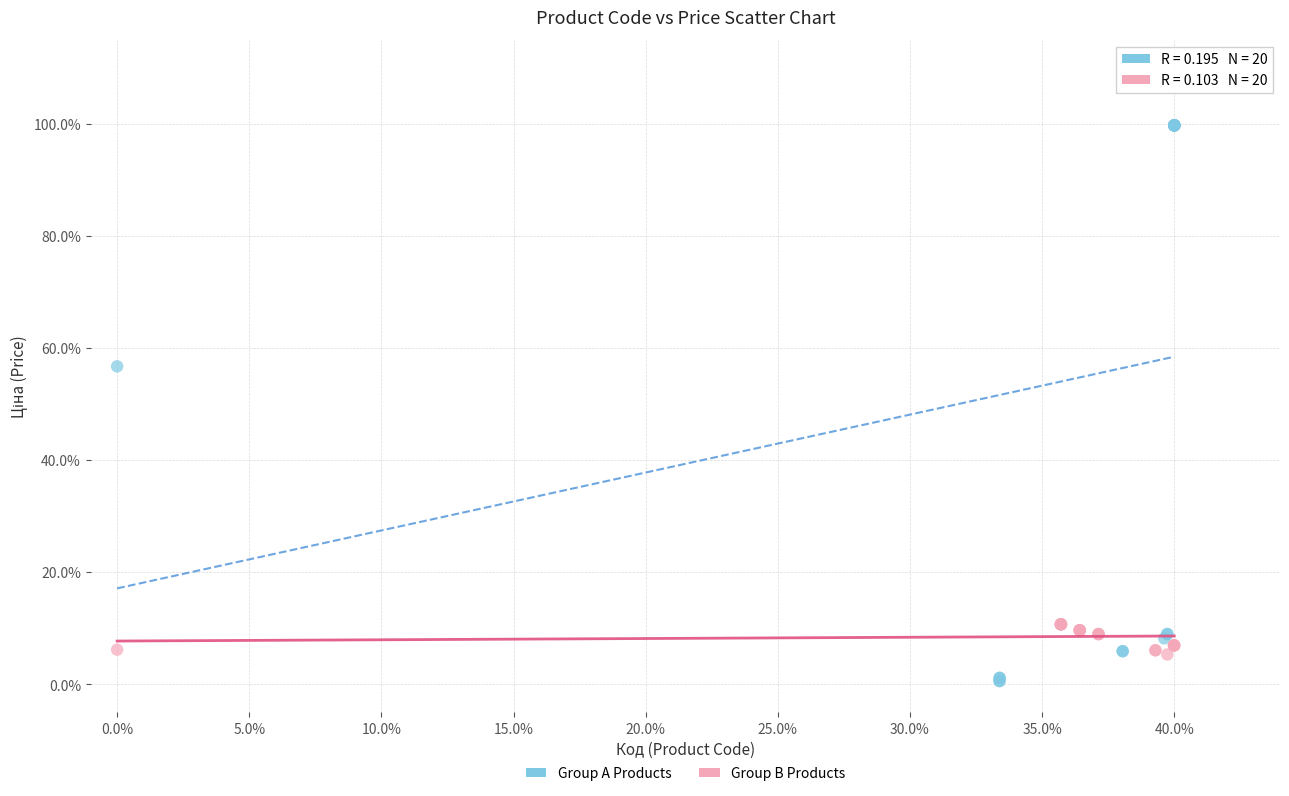

Which series reaches the maximum Y coordinate?

Group A Products